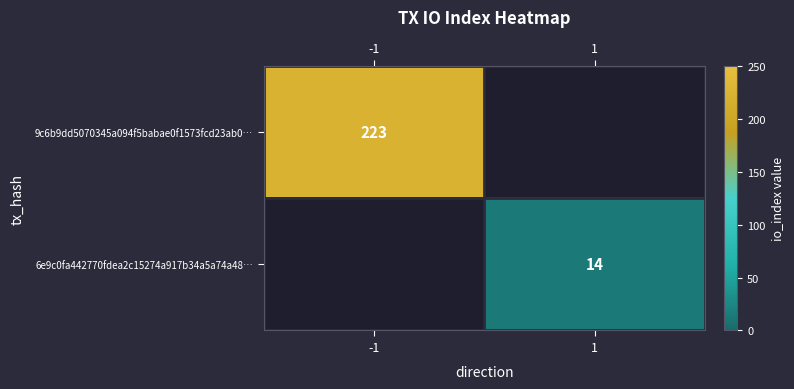

How many categories are shown in the chart?

2